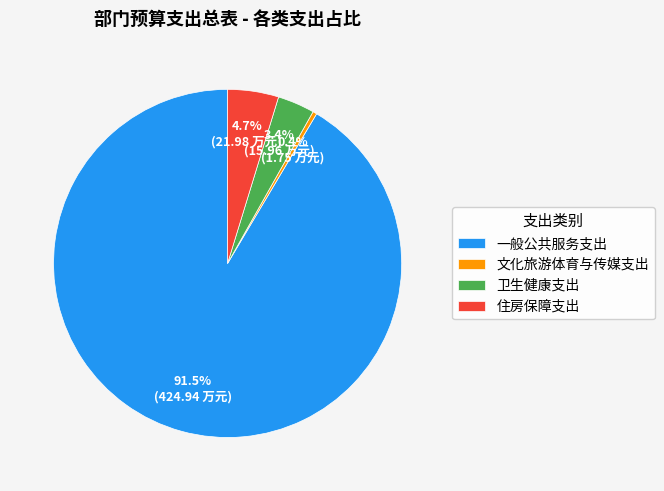

Which slice represents more than half of the pie?

一般公共服务支出